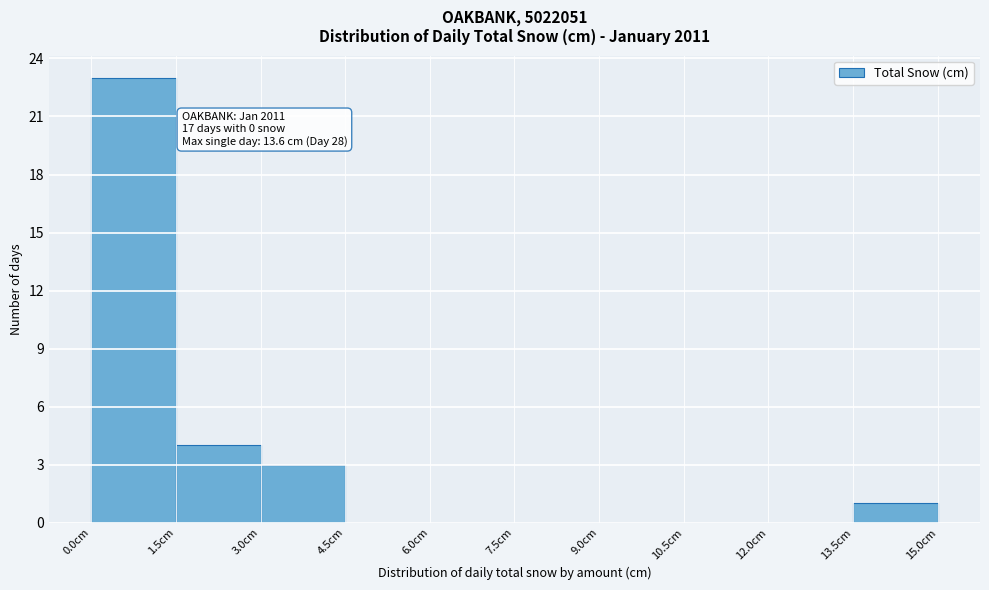

Over which range of the x-axis is the bar tallest?

0.0 to 1.5